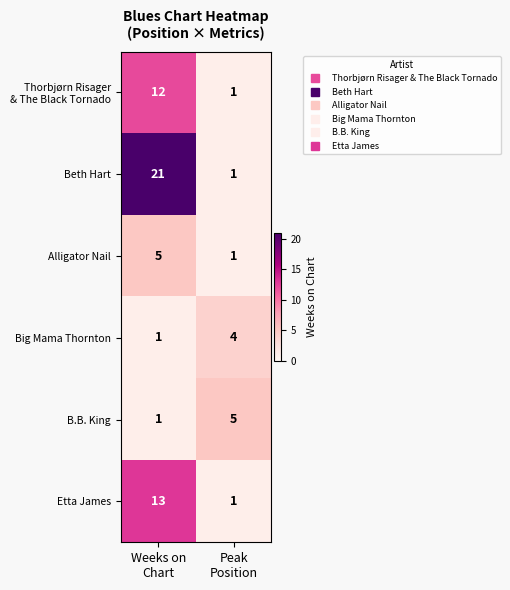

What is the highest value of the Big Mama Thornton series?

4